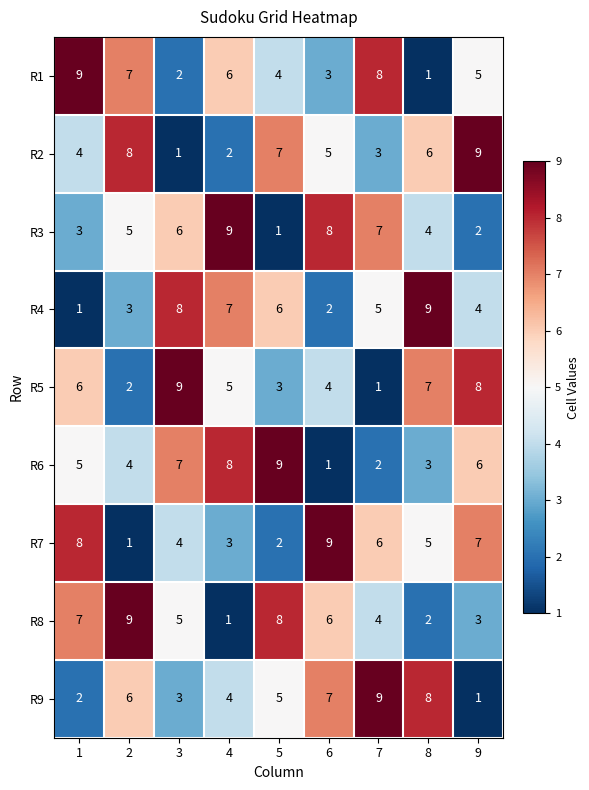

At which label is R2 closest to 5?

6